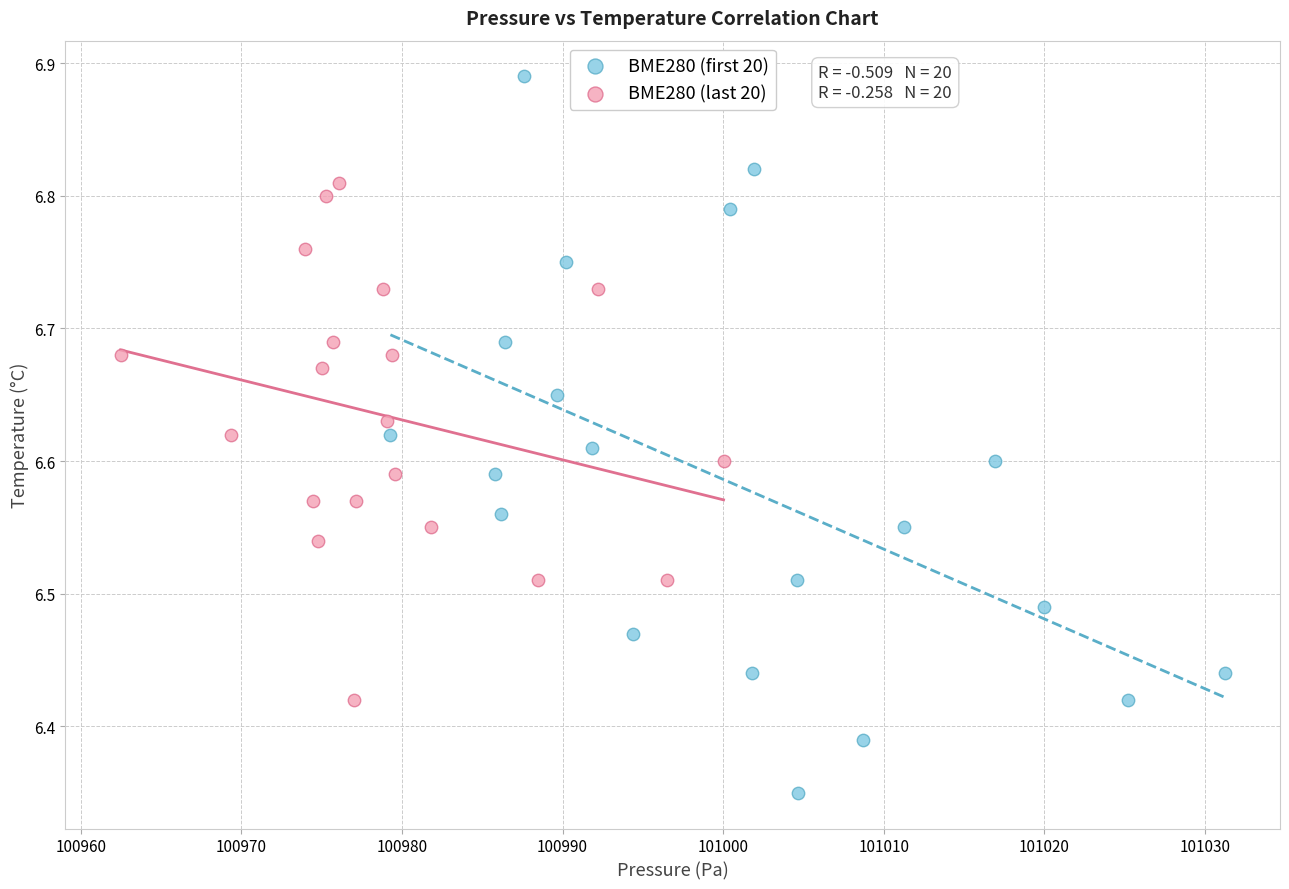

Which series reaches the maximum Y coordinate?

BME280 (first 20)